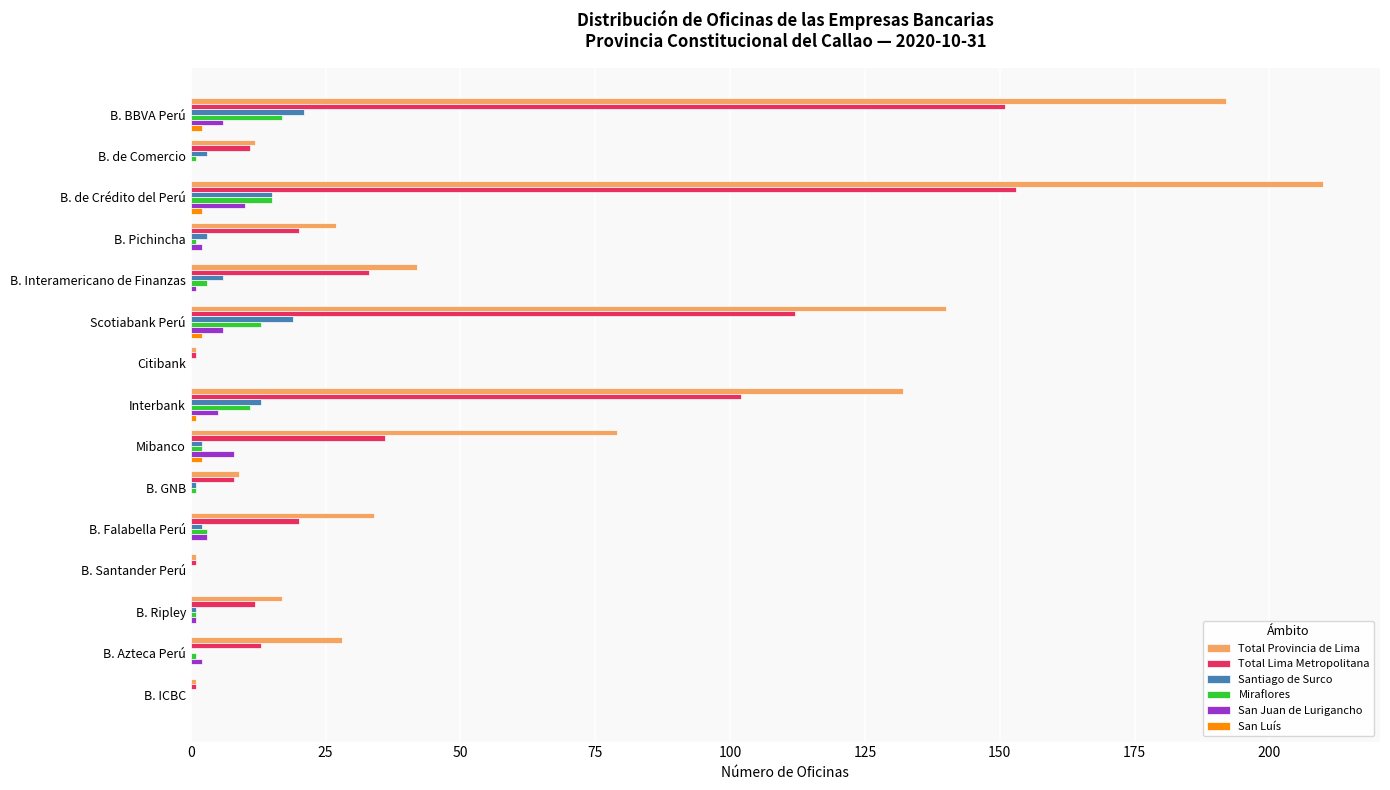

True or false: Total Lima Metropolitana has a value of 13 at B. Azteca Perú.

True